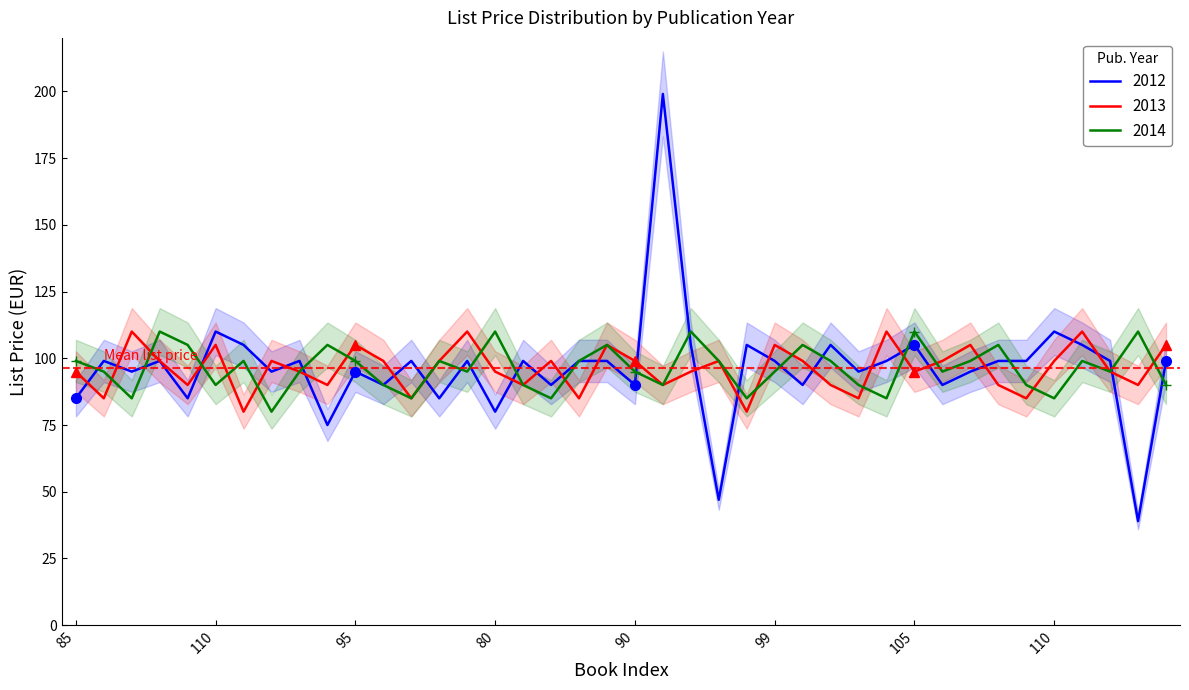

Which series has the largest total across all categories?

2012